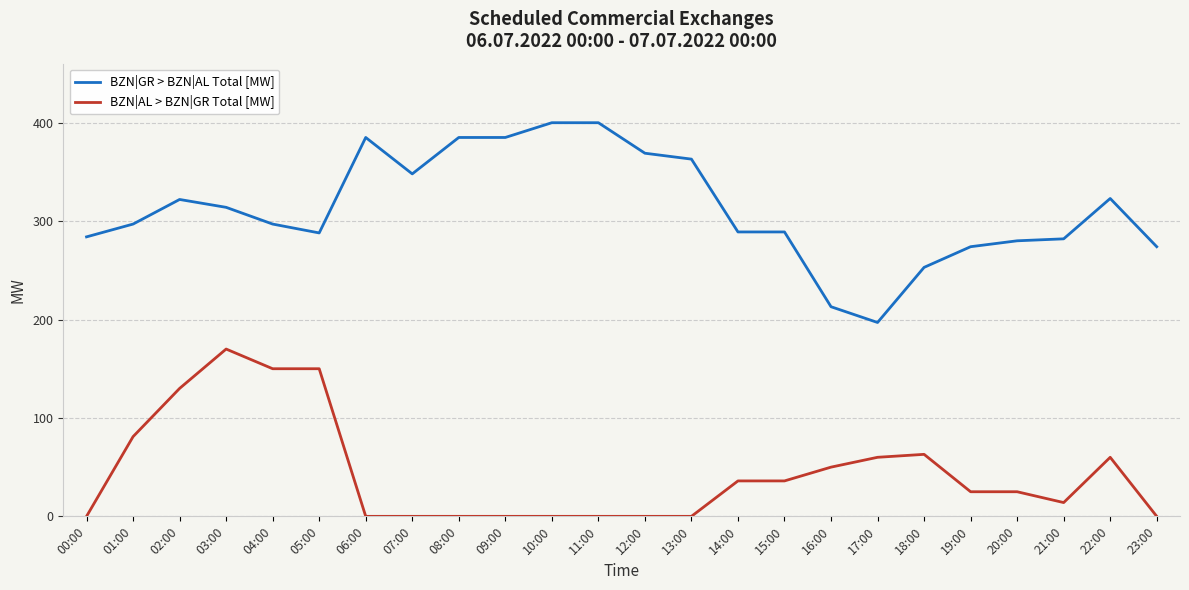

What is the sum of the BZN|GR > BZN|AL Total [MW] values at 22:00 and 03:00?

637